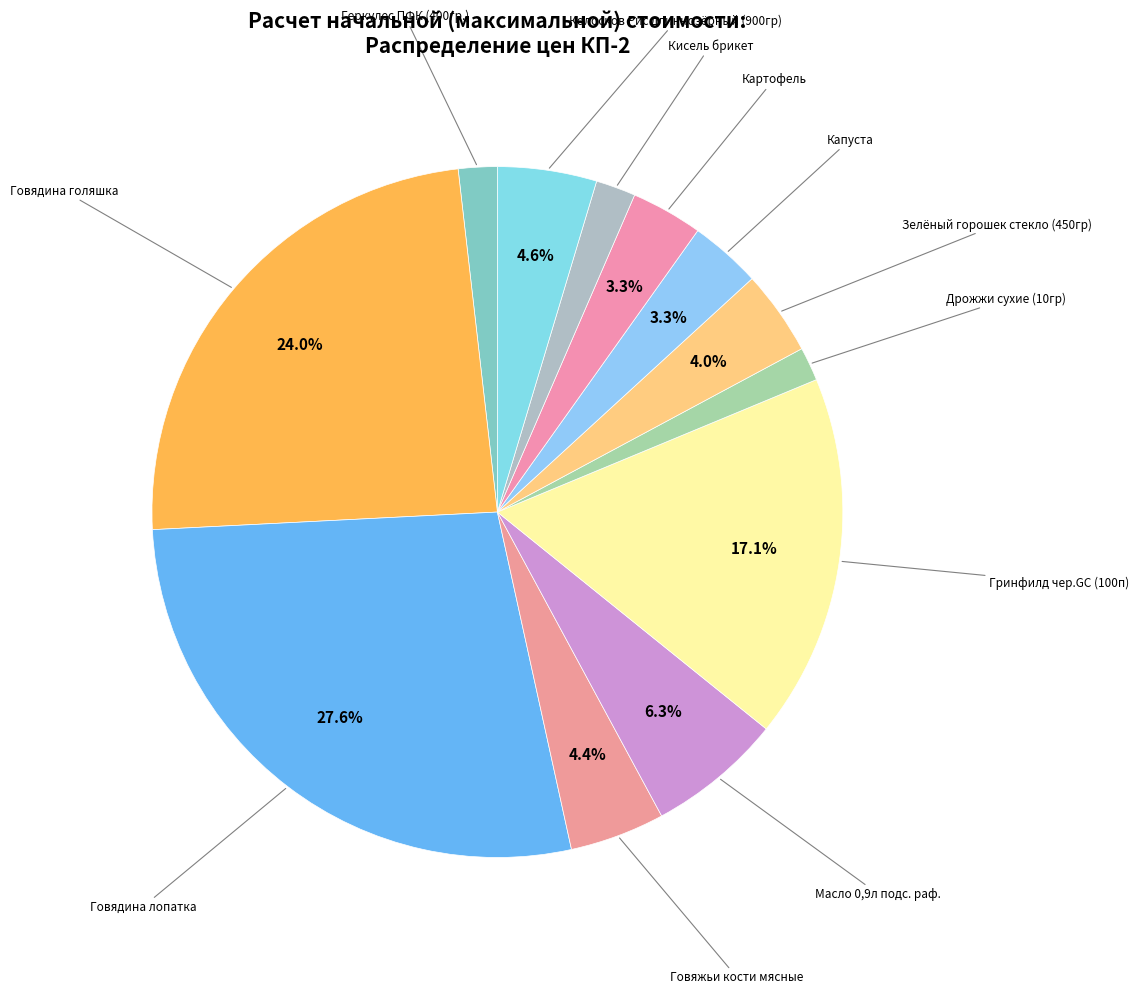

Count the number of slices in the pie.

12